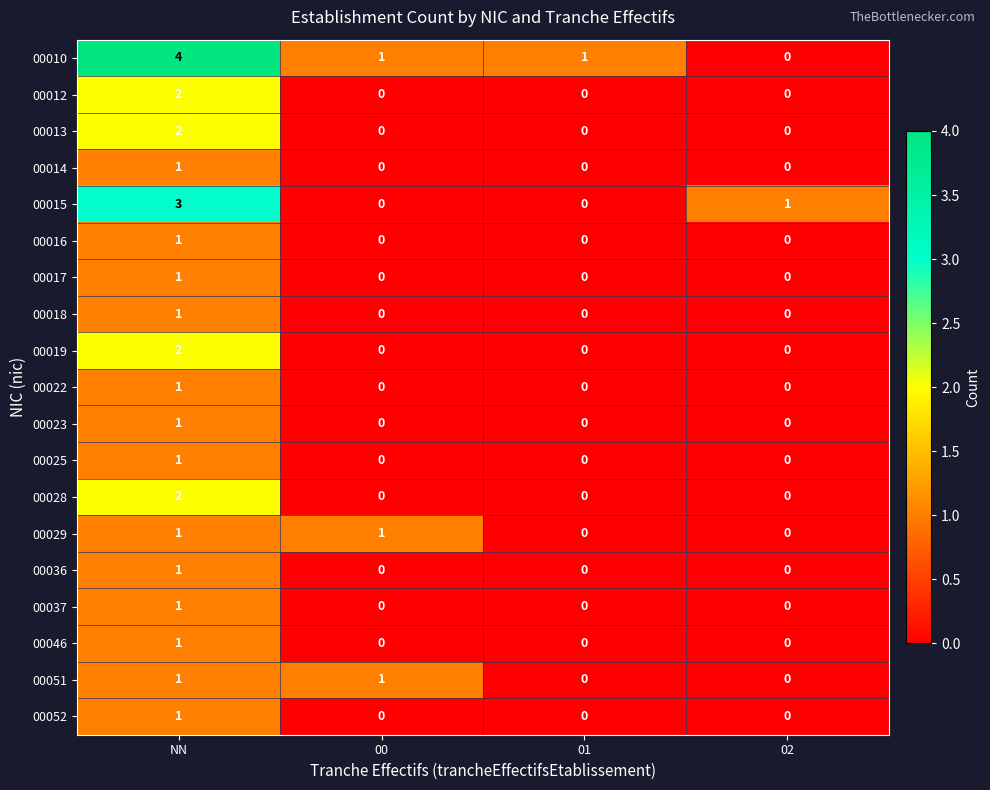

How many series are shown in this chart?

19